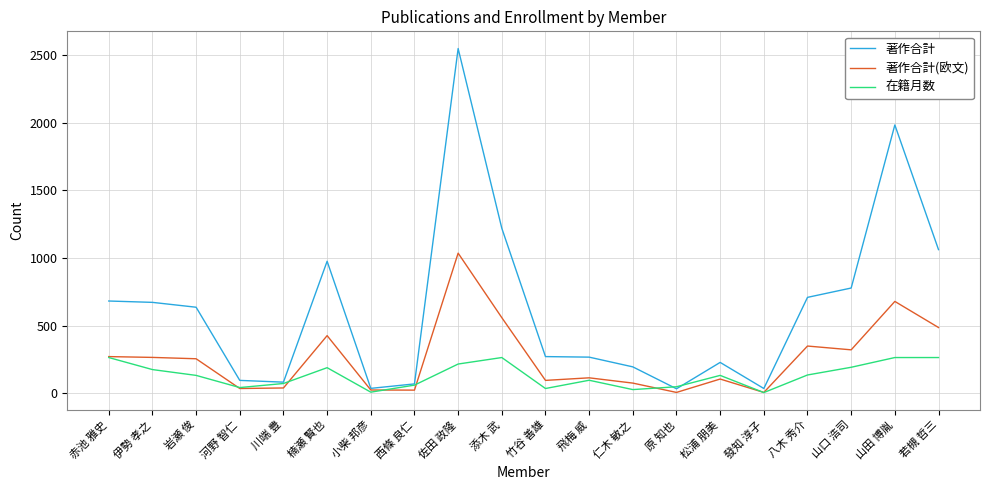

What is the greatest value displayed?

2549